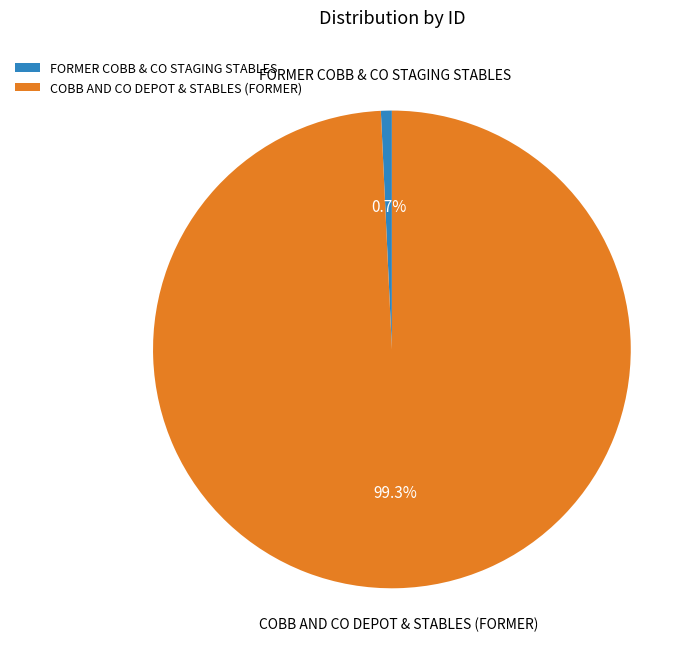

Which category has the smallest portion of the pie?

FORMER COBB & CO STAGING STABLES